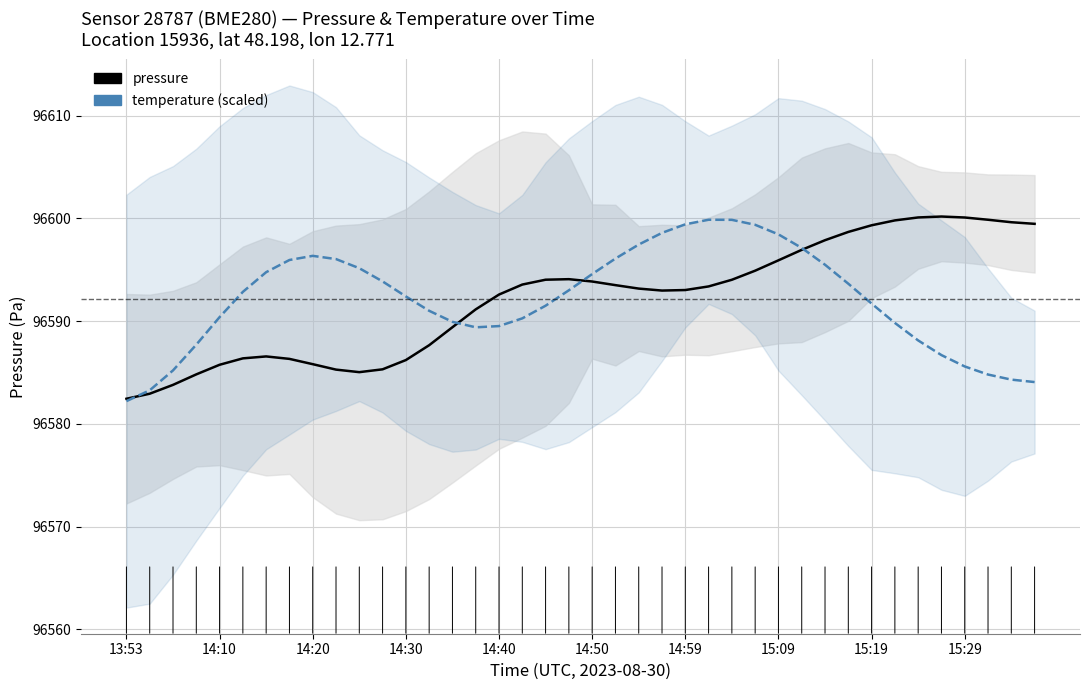

Reading right to left, list all the values displayed in this chart.

pressure: 96599.5	96599.6	96599.9	96600.1	96600.2	96600.1	96599.8	96599.3	96598.7	96597.9	96596.9	96595.9	96594.9	96594.0	96593.4	96593.0	96593.0	96593.2	96593.5	96593.8	96594.1	96594.0	96593.6	96592.6	96591.1	96589.4	96587.6	96586.2	96585.3	96585.0	96585.3	96585.8	96586.3	96586.6	96586.4	96585.7	96584.8	96583.8	96582.9	96582.4
temperature: 96584.1	96584.3	96584.8	96585.6	96586.7	96588.1	96589.8	96591.7	96593.6	96595.5	96597.1	96598.4	96599.4	96599.9	96599.9	96599.4	96598.6	96597.4	96596.1	96594.6	96593.0	96591.5	96590.3	96589.5	96589.4	96589.9	96591.0	96592.4	96593.9	96595.1	96596.0	96596.3	96595.9	96594.8	96592.8	96590.4	96587.7	96585.2	96583.3	96582.2